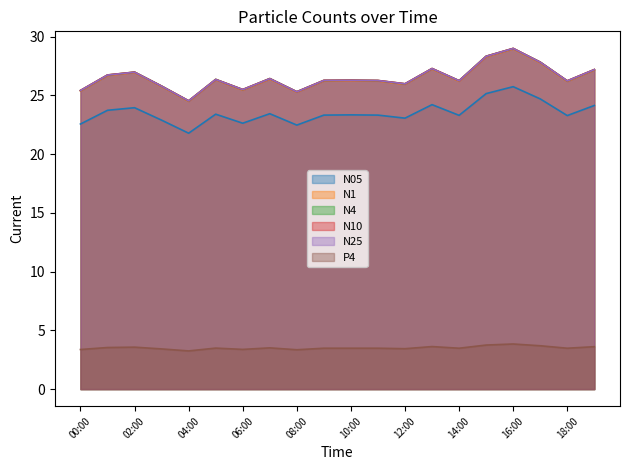

What is the spread (max minus min) of values at 03:00?

22.4